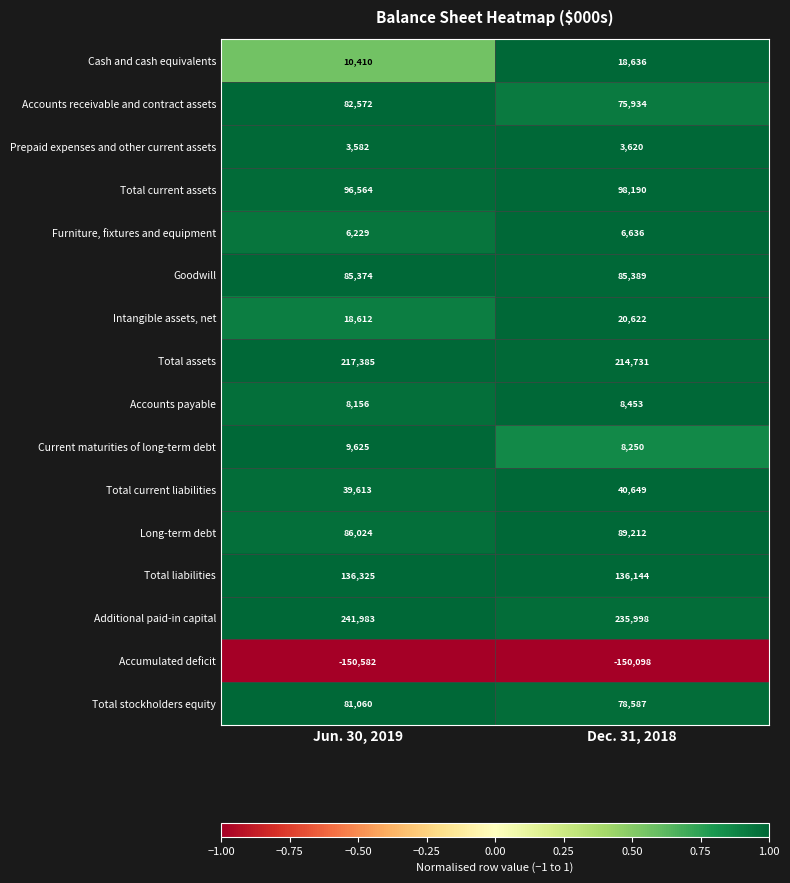

Which label corresponds to the smallest value in the chart?

Jun. 30, 2019